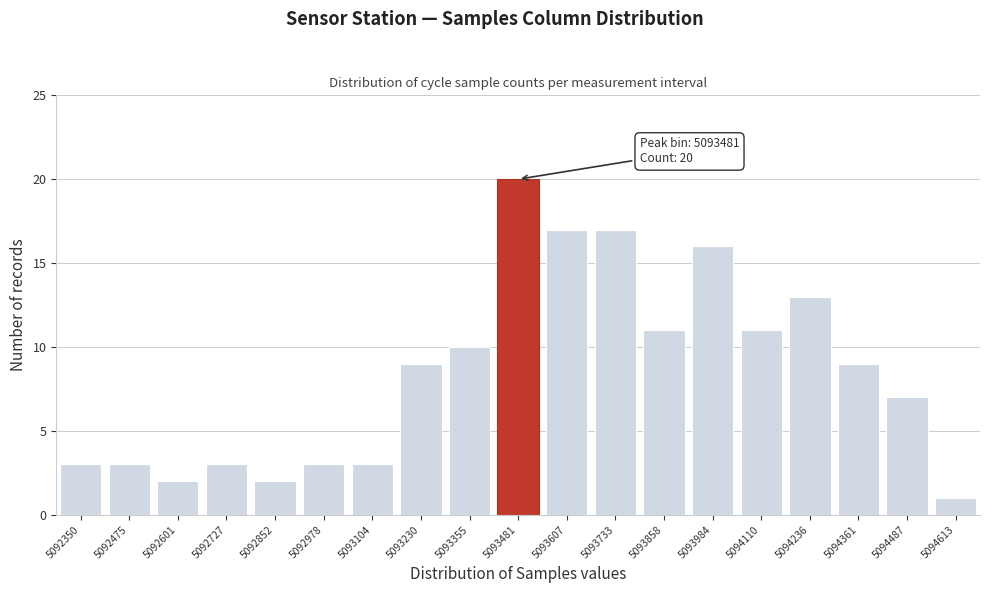

Reading right to left, list all the values displayed in this chart.

1	7	9	13	11	16	11	17	17	20	10	9	3	3	2	3	2	3	3